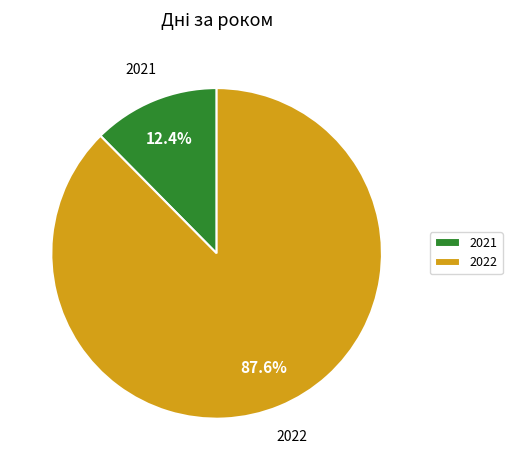

Rank the categories by value from highest to lowest.

2022, 2021